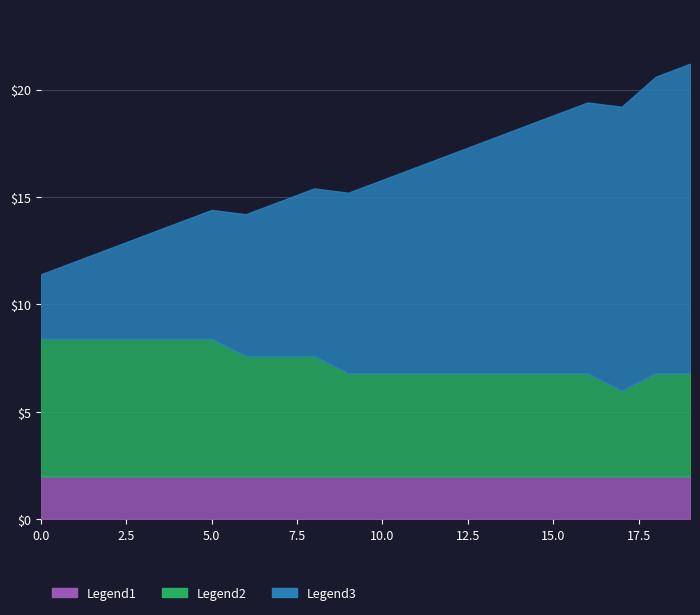

Which has a higher value, 12 or 10?

12